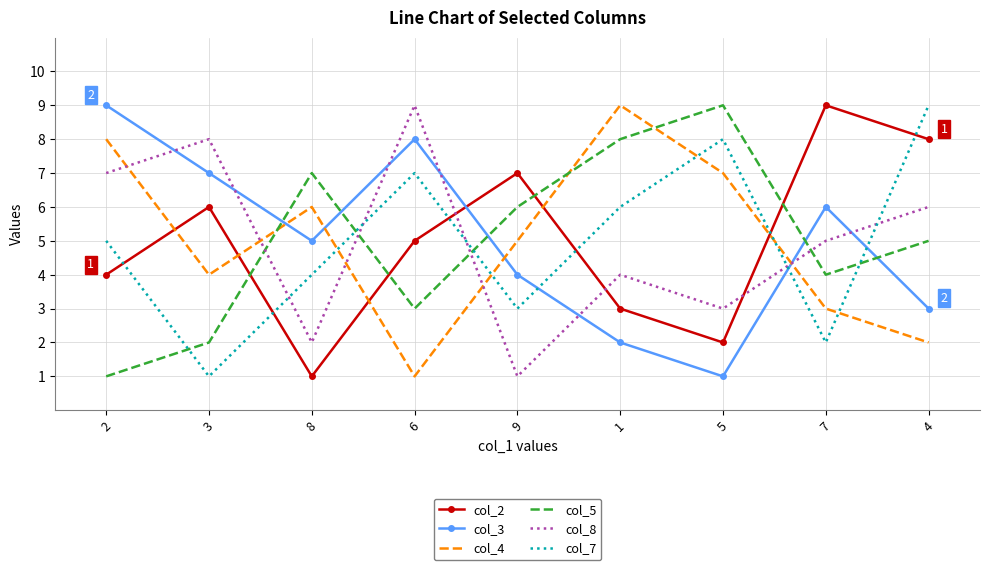

List the labels in order of col_5 value, largest first.

5, 1, 8, 9, 4, 7, 6, 3, 2